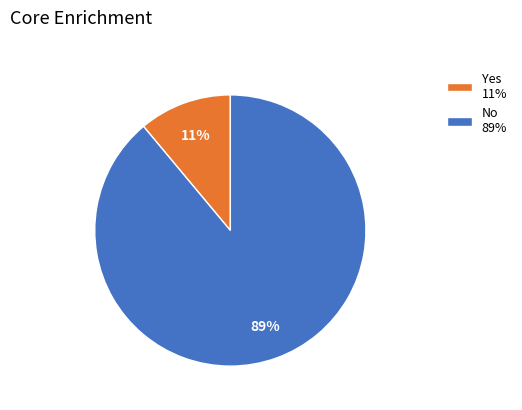

Do No 89% and Yes 11% together represent more than half of the pie?

Yes